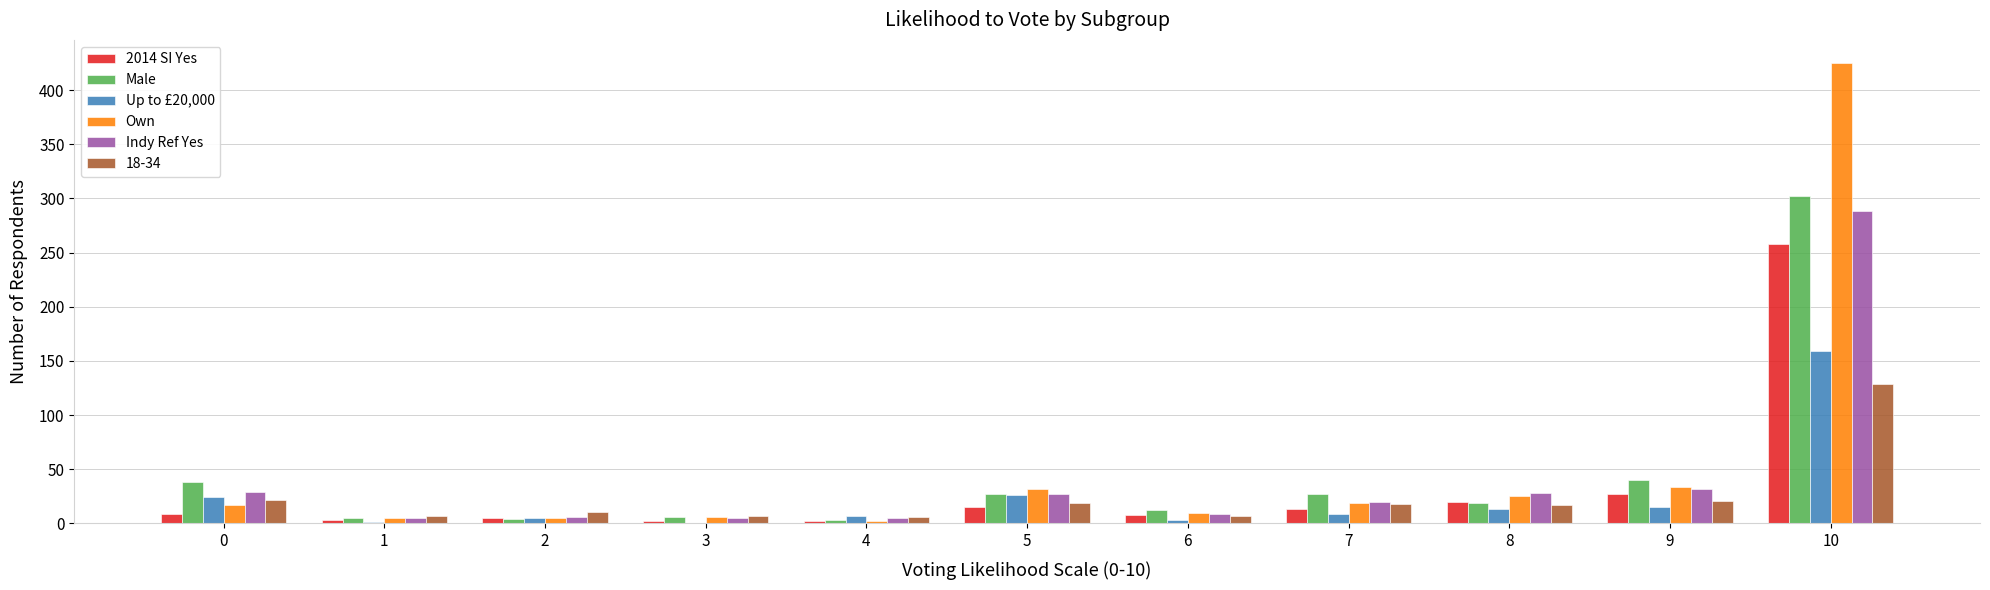

At which category is the sum across all series the highest?

10